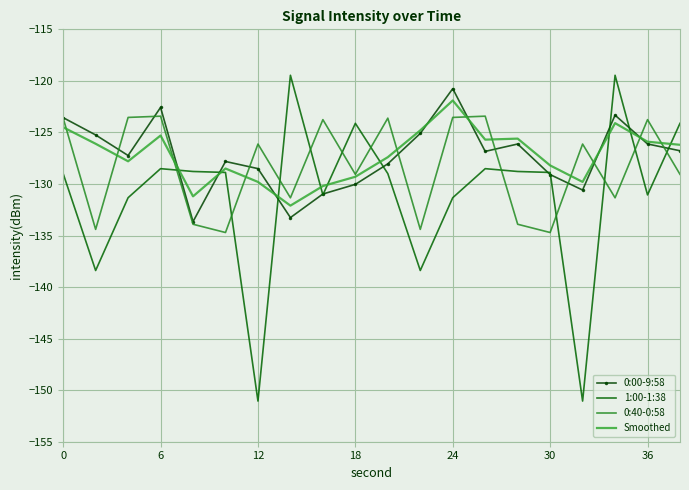

Reading left to right, transcribe all the data shown in this chart.

0:00-9:58: -123.6	-125.2	-127.2	-122.6	-133.7	-127.8	-128.5	-133.3	-131.0	-130.0	-128.0	-125.1	-120.8	-126.8	-126.1	-129.1	-130.6	-123.3	-126.1	-126.8
1:00-1:38: -129.0	-138.4	-131.3	-128.5	-128.8	-128.9	-151.1	-119.5	-131.1	-124.1	-129.0	-138.4	-131.3	-128.5	-128.8	-128.9	-151.1	-119.5	-131.1	-124.1
0:40-0:58: -123.6	-134.4	-123.5	-123.4	-133.9	-134.7	-126.1	-131.3	-123.8	-129.1	-123.6	-134.4	-123.5	-123.4	-133.9	-134.7	-126.1	-131.3	-123.8	-129.1
Smoothed: -124.5	-126.1	-127.8	-125.3	-131.2	-128.5	-129.8	-132.1	-130.2	-129.3	-127.4	-124.8	-121.9	-125.7	-125.6	-128.2	-129.8	-124.1	-125.9	-126.2